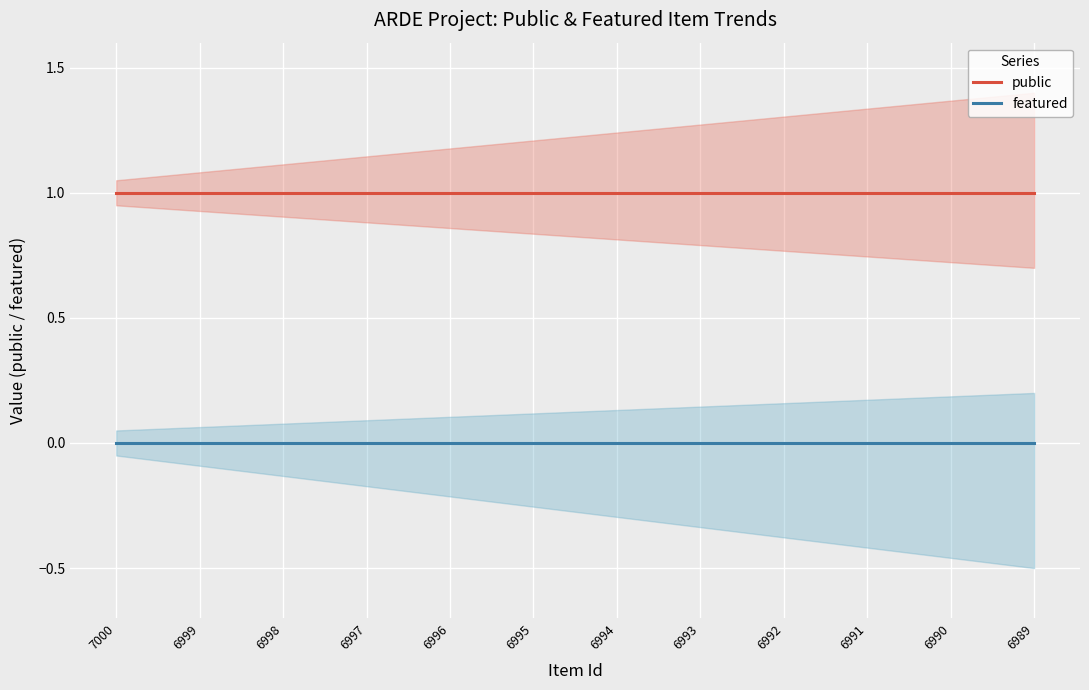

At how many categories does at least one series exceed 0?

12